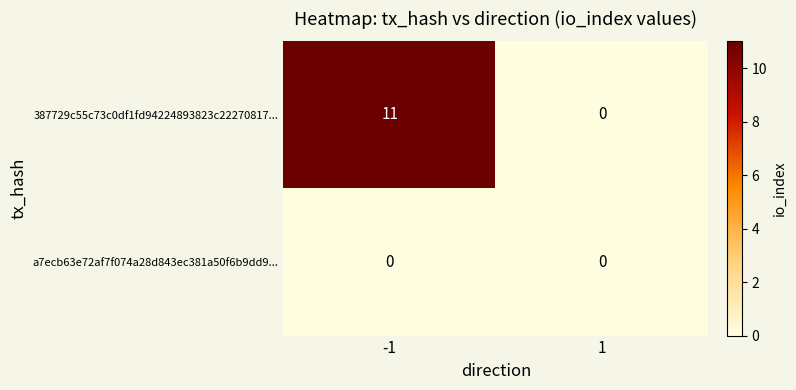

Reading left to right, what are all the values shown in this chart?

387729c55c73c0df1fd94224893823c22270817...: -1=11	1=0
a7ecb63e72af7f074a28d843ec381a50f6b9dd9...: -1=0	1=0